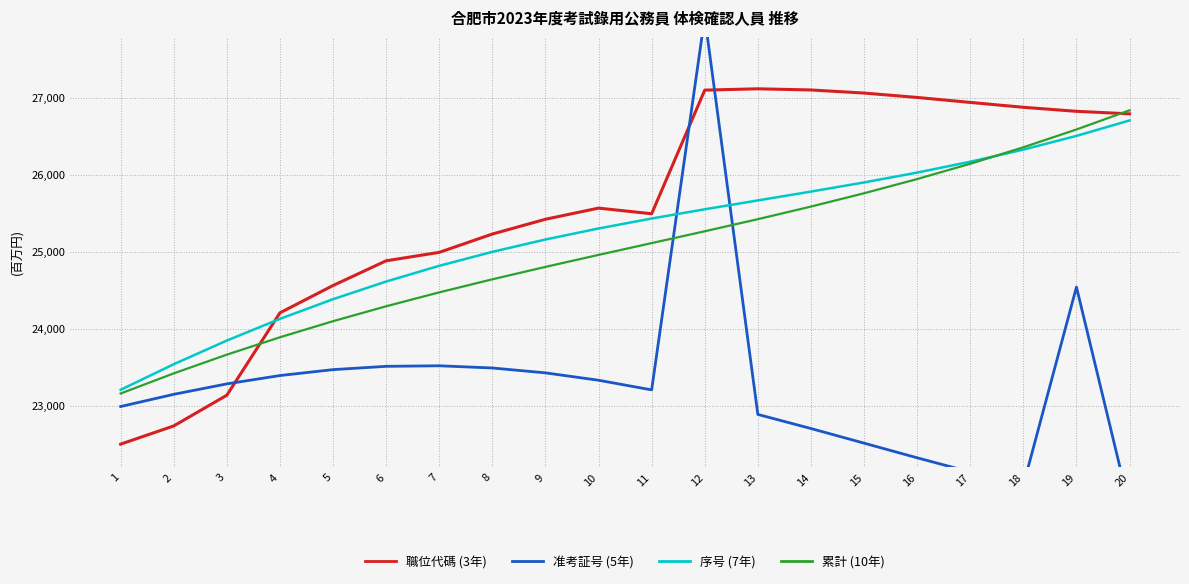

How many distinct data groups are displayed?

4